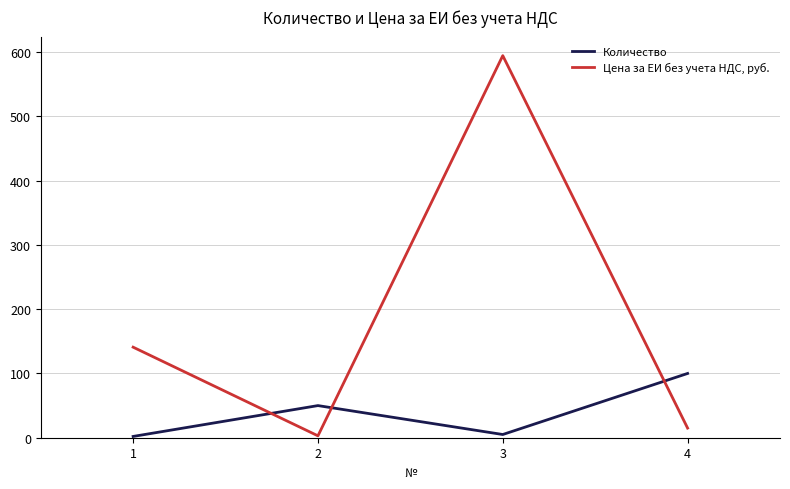

How many intersections are there between Цена за ЕИ без учета НДС, руб. and Количество?

3